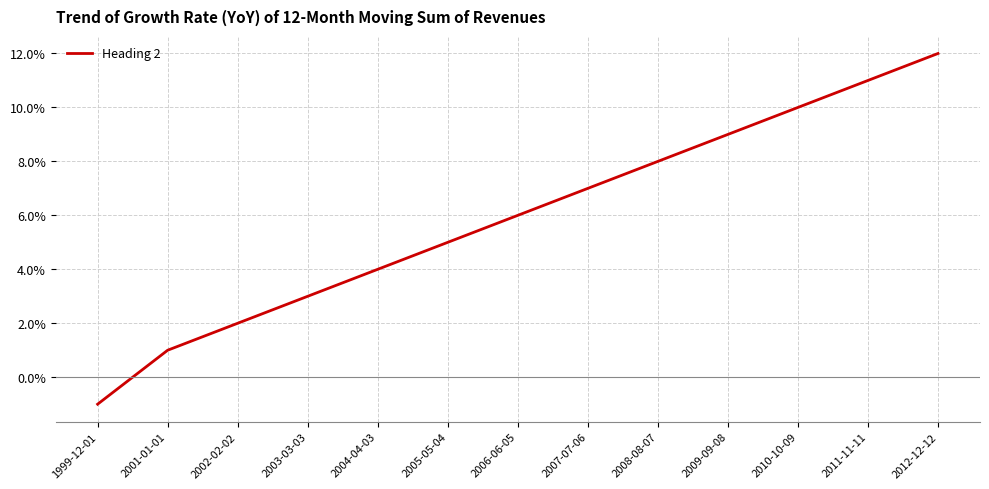

Reading left to right, extract all data points from this chart.

-1	1	2	3	4	5	6	7	8	9	10	11	12